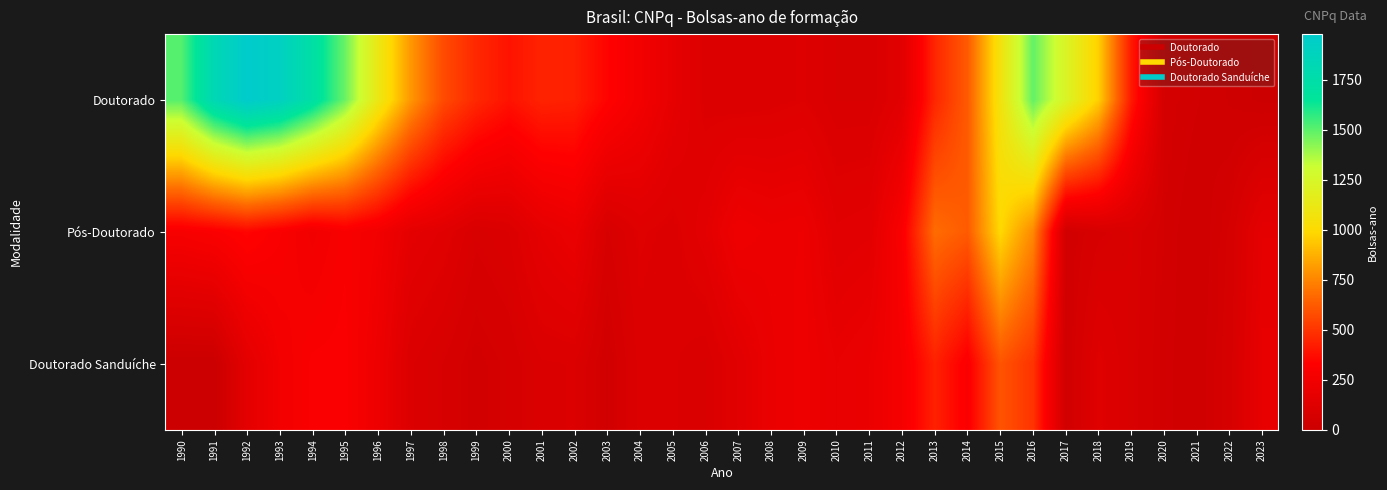

Rank the series by their maximum value, from highest to lowest.

Doutorado, Pós-Doutorado, Doutorado Sanduíche